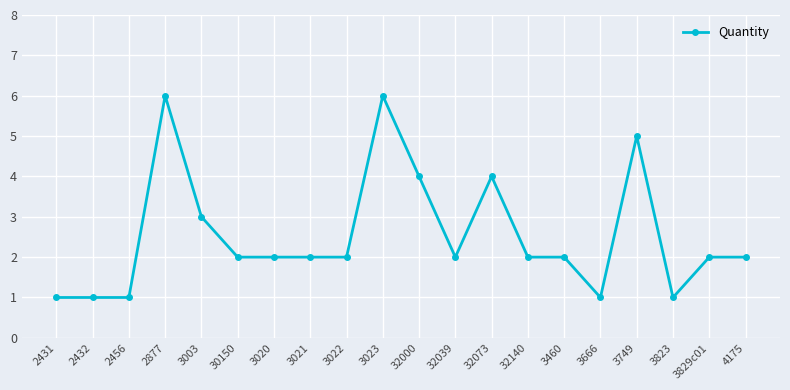

True or false: the data has more than 2 interior local peaks.

True